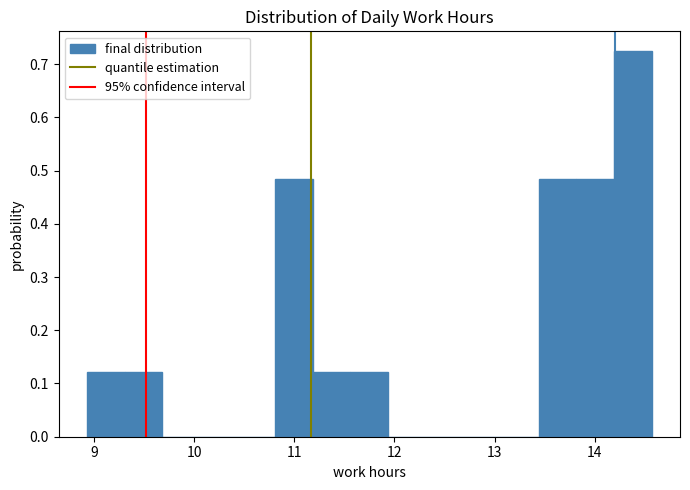

Read against the x-axis, roughly where is the centre of the tallest bar?

14.4